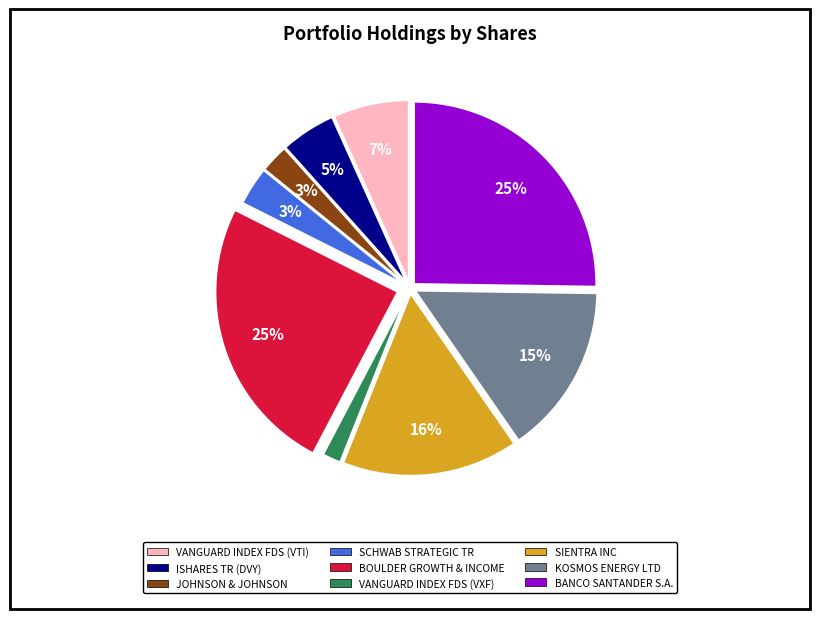

Is VANGUARD INDEX FDS (VTI) the majority of the pie?

No